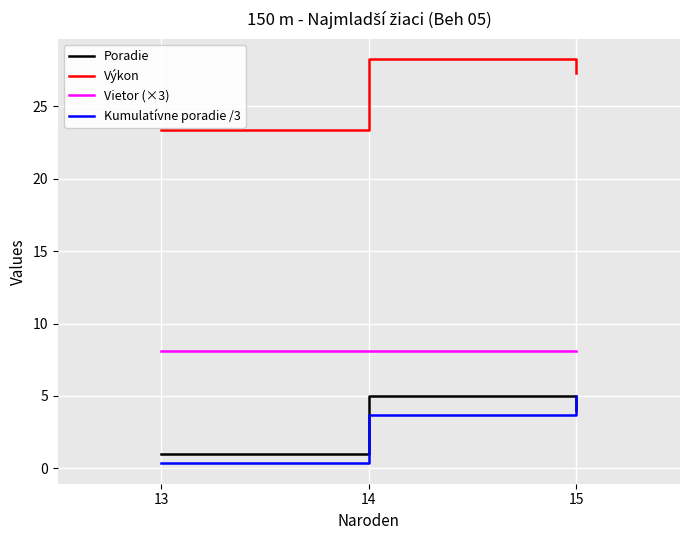

At which category is the sum across all series the highest?

14